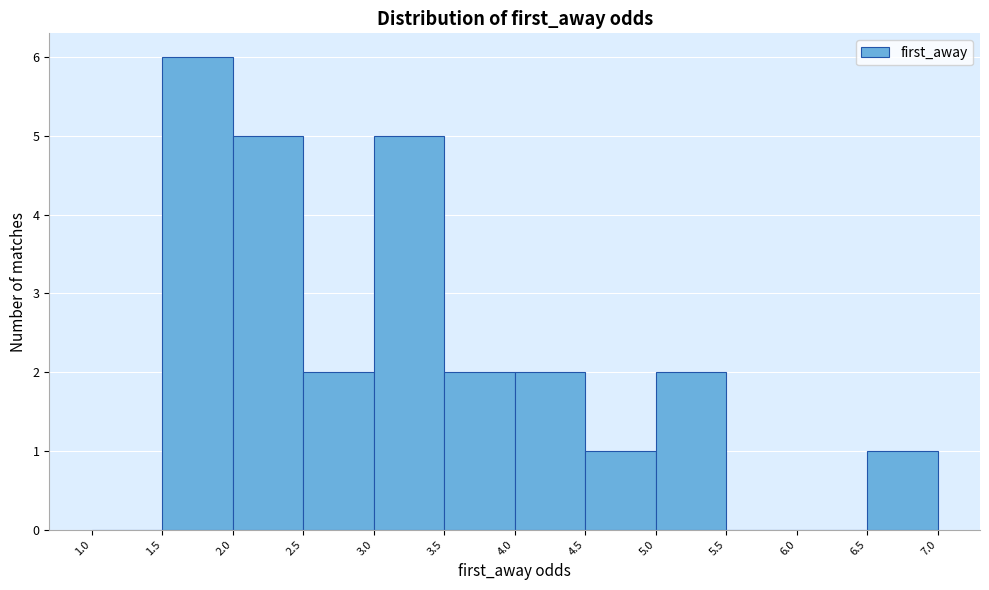

Over which range of the x-axis is the bar tallest?

1.5 to 2.0